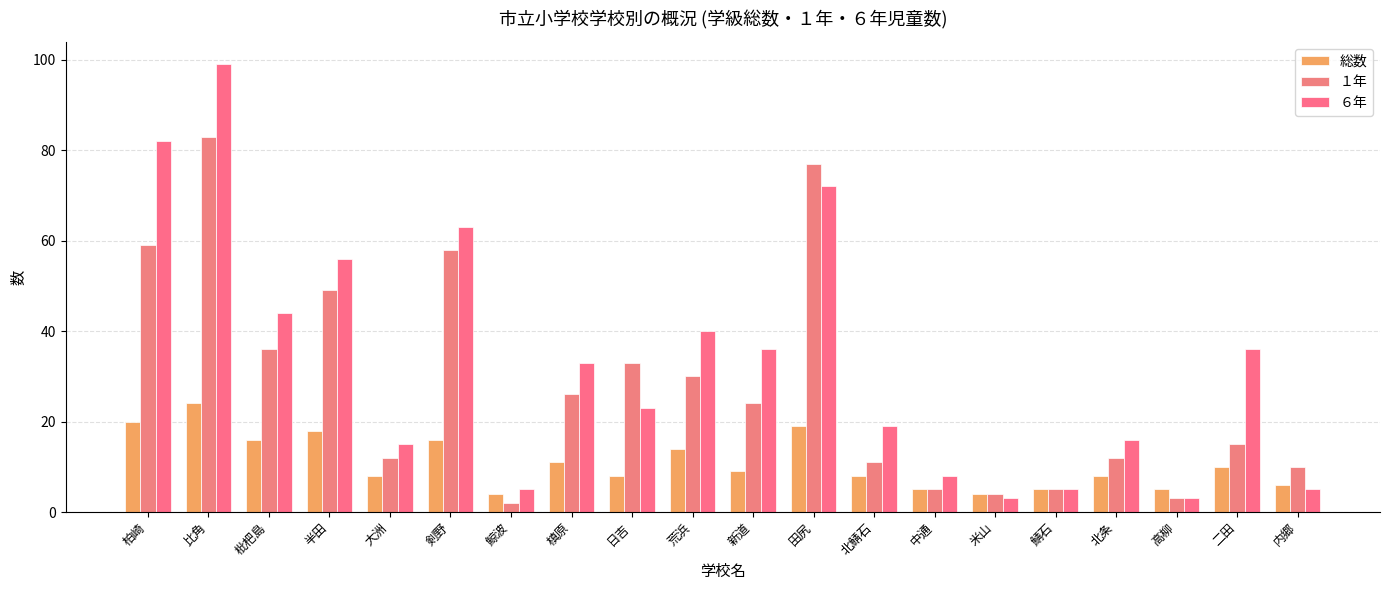

How many data points does each series have?

20